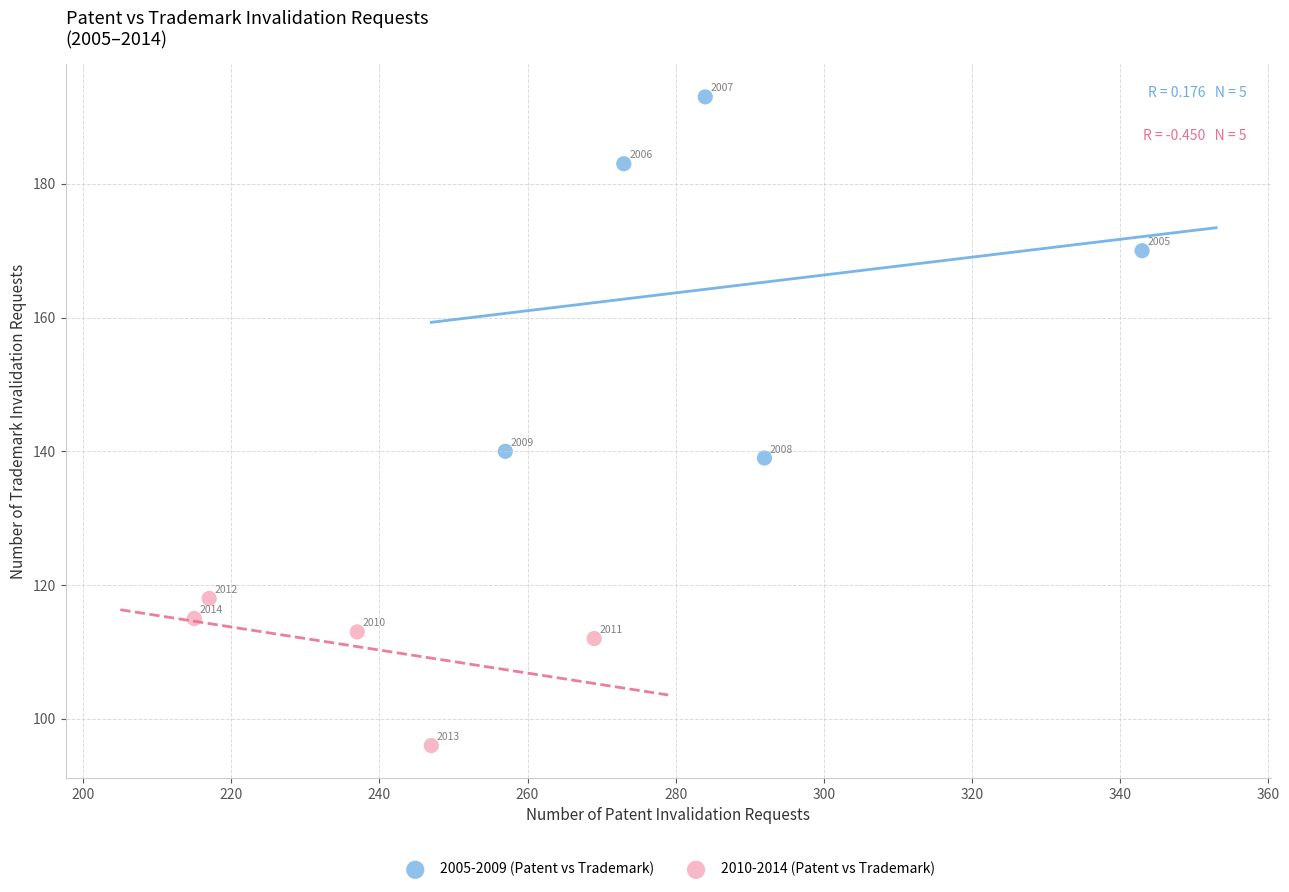

Which series contains the lowest Y value?

2010-2014 (Patent vs Trademark)